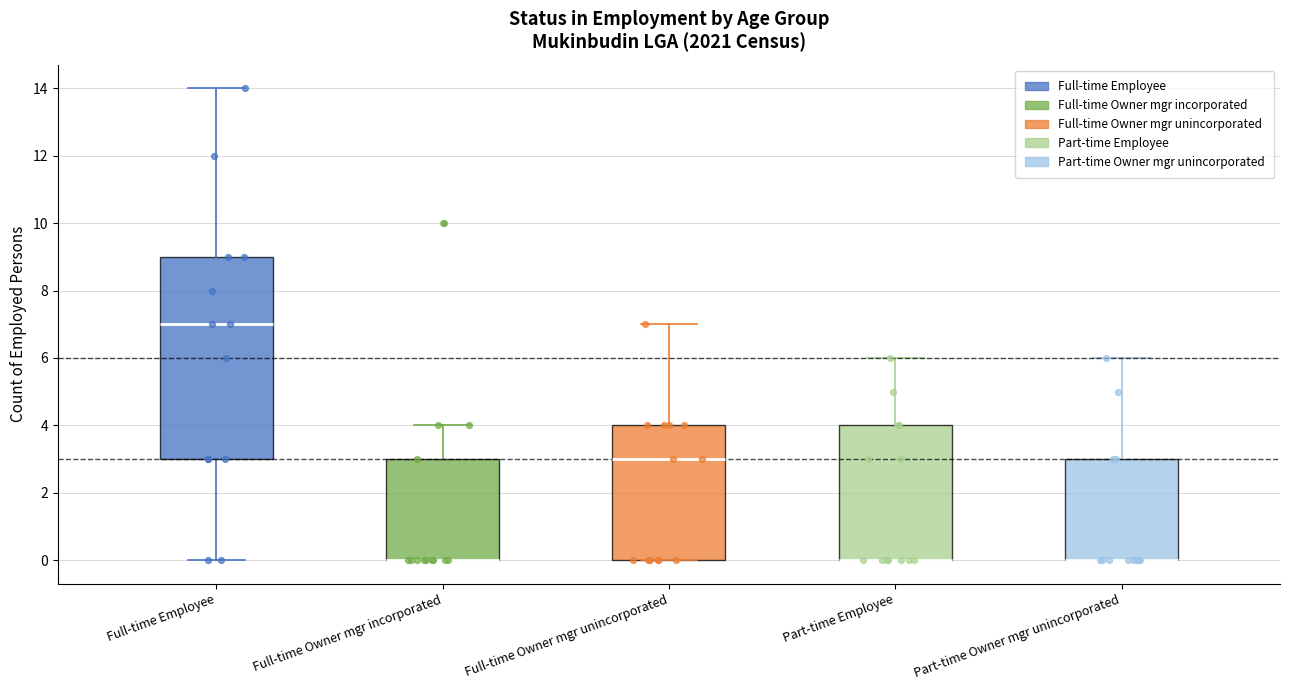

Comparing the boxes themselves (not the whiskers), which one is the tallest?

Full-time Employee